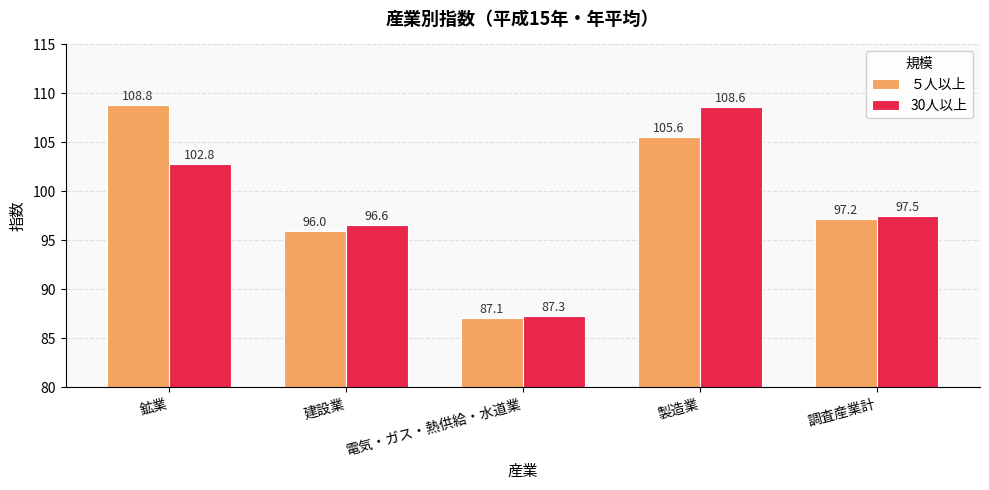

True or false: 30人以上 has a value of 97.5 at 調査産業計.

True